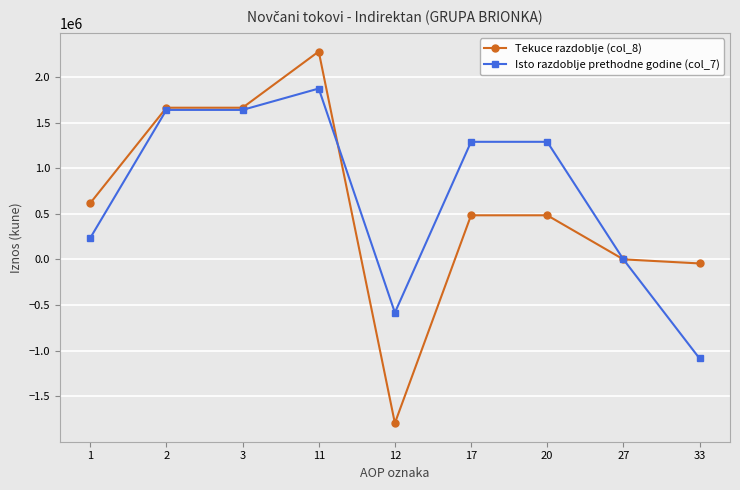

What is the lowest value of the Tekuce razdoblje (col_8) series?

-1796165